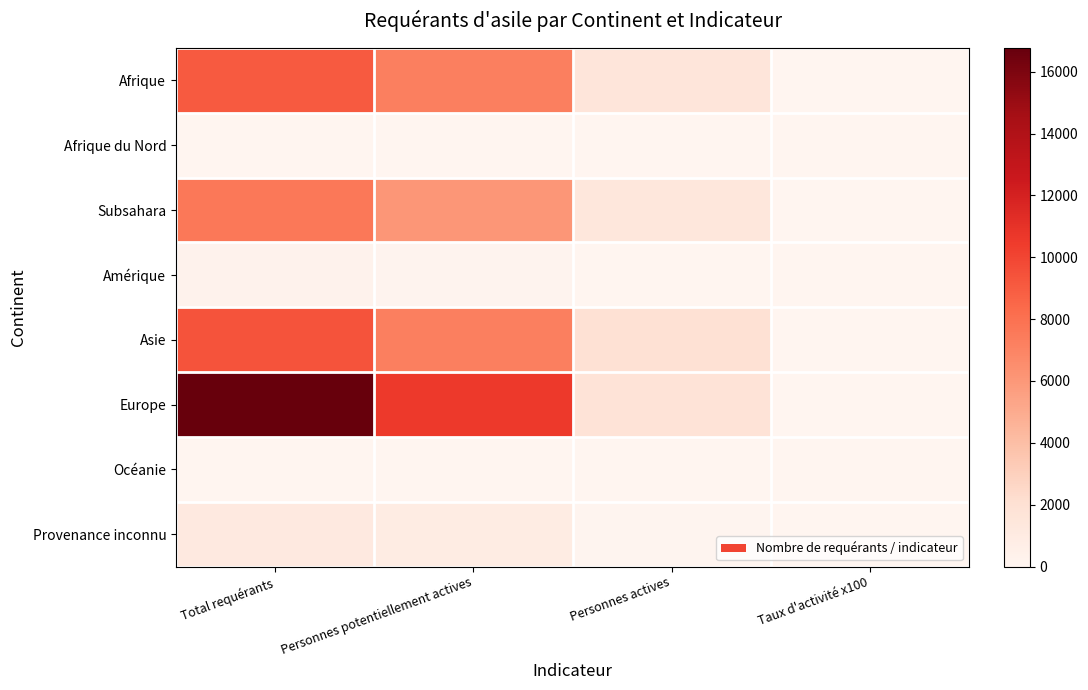

Reading left to right, what are all the values shown in this chart?

Afrique: Total requérants=9057	Personnes potentiellement actives=7269	Personnes actives=1555	Taux d'activité x100=21
Afrique du Nord: Total requérants=0	Personnes potentiellement actives=0	Personnes actives=0	Taux d'activité x100=0
Subsahara: Total requérants=7662	Personnes potentiellement actives=6080	Personnes actives=1415	Taux d'activité x100=23
Amérique: Total requérants=277	Personnes potentiellement actives=186	Personnes actives=34	Taux d'activité x100=18
Asie: Total requérants=9401	Personnes potentiellement actives=7224	Personnes actives=1950	Taux d'activité x100=27
Europe: Total requérants=16766	Personnes potentiellement actives=10566	Personnes actives=1747	Taux d'activité x100=17
Océanie: Total requérants=0	Personnes potentiellement actives=0	Personnes actives=0	Taux d'activité x100=0
Provenance inconnu: Total requérants=1118	Personnes potentiellement actives=893	Personnes actives=99	Taux d'activité x100=11